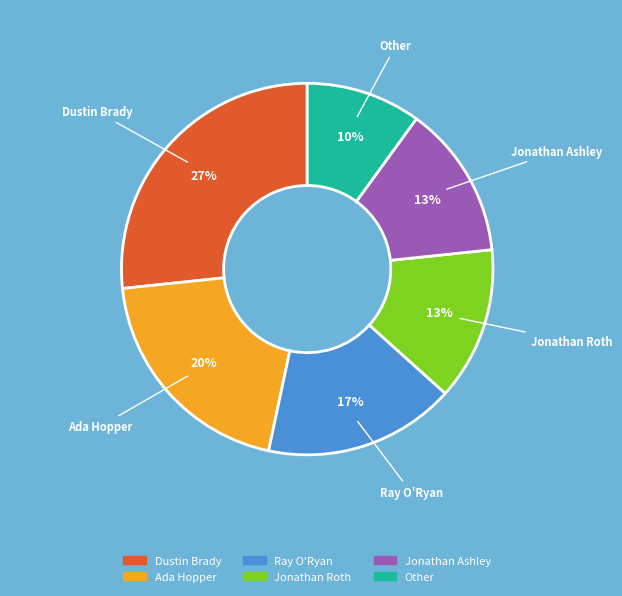

Which slice is the smallest?

Other